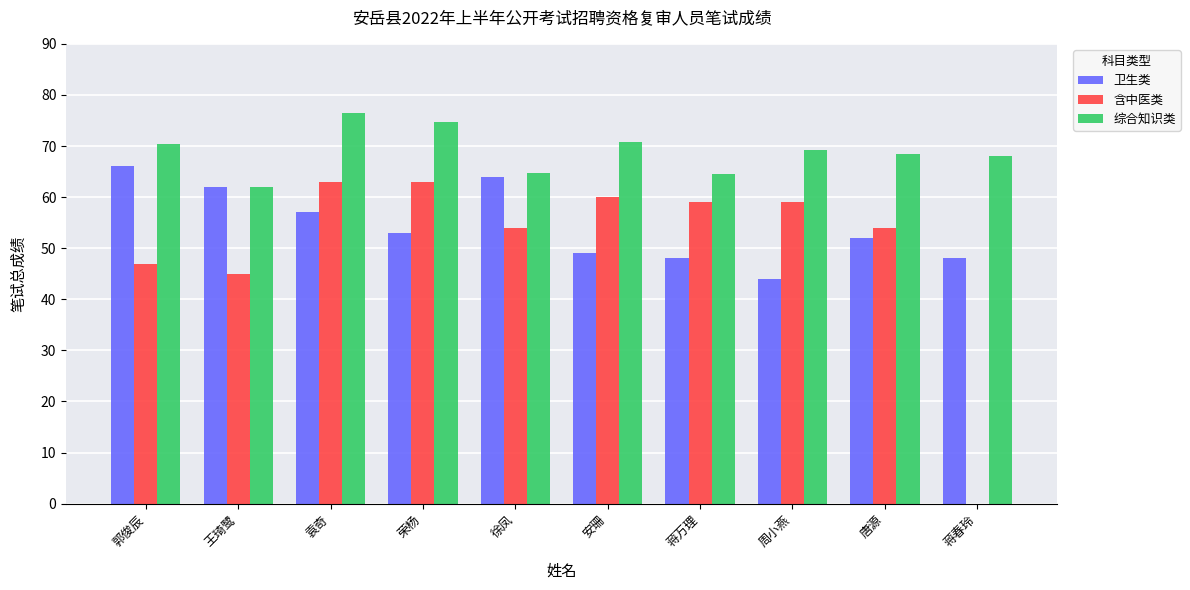

What is the highest value of the 综合知识类 series?

76.5